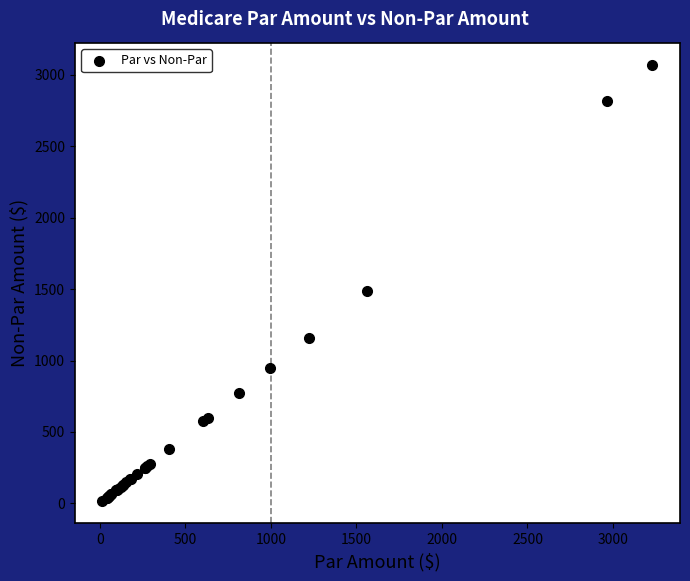

What Y value in the scatter plot is closest to 1541?

1485.3